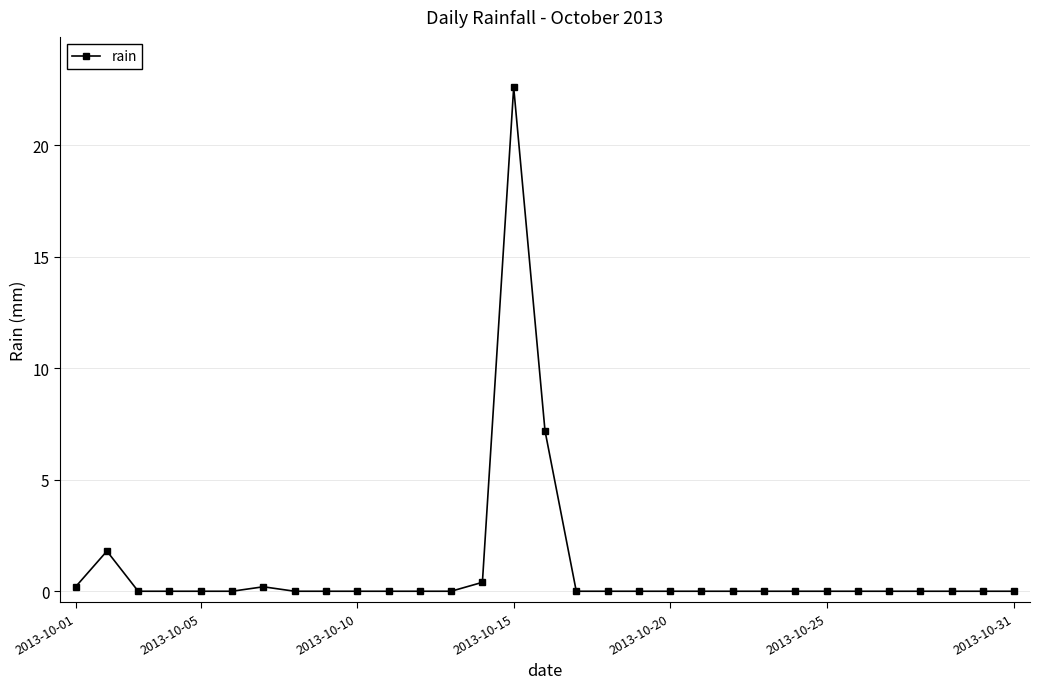

What is the difference between the maximum and second lowest values?

22.6